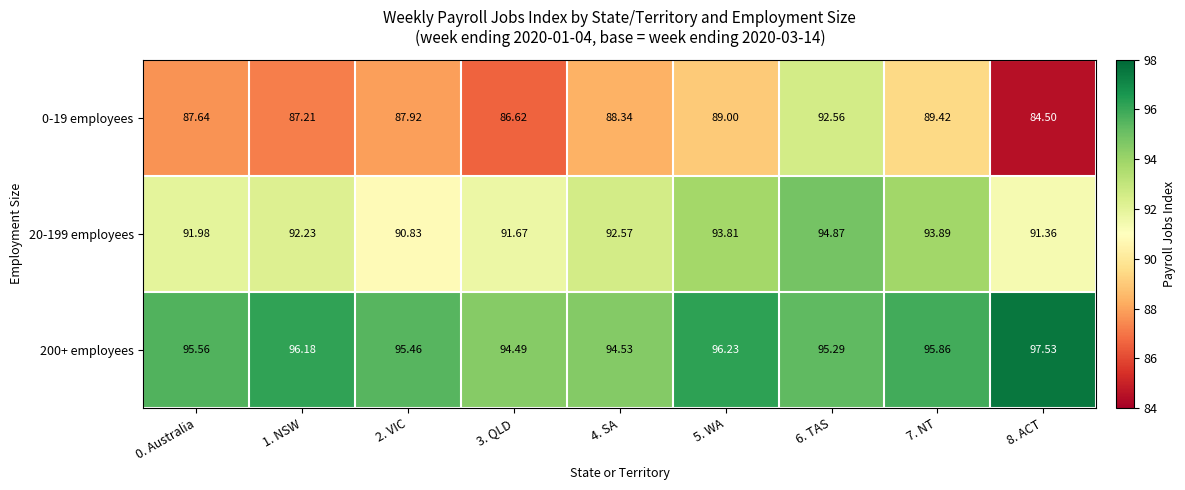

Rank the series by their maximum value, from highest to lowest.

200+ employees, 20-199 employees, 0-19 employees